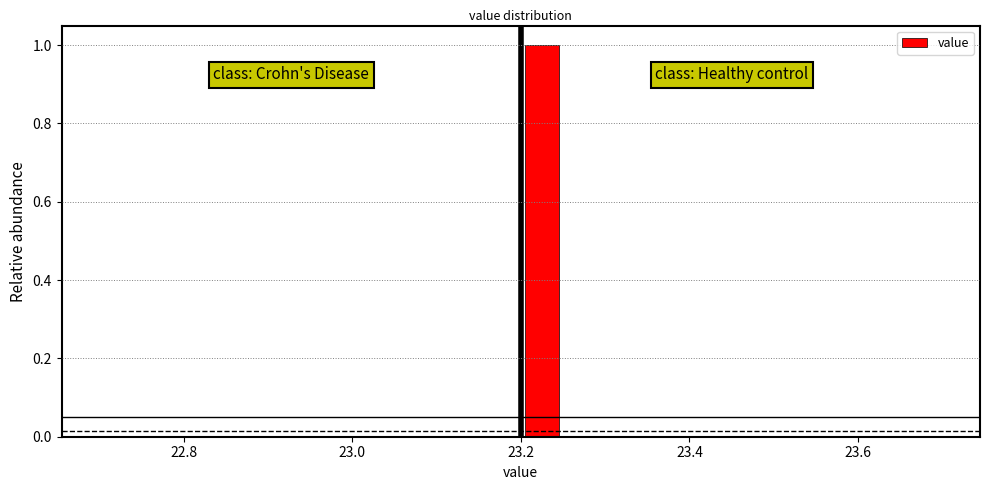

Read against the x-axis, roughly where is the centre of the tallest bar?

23.22